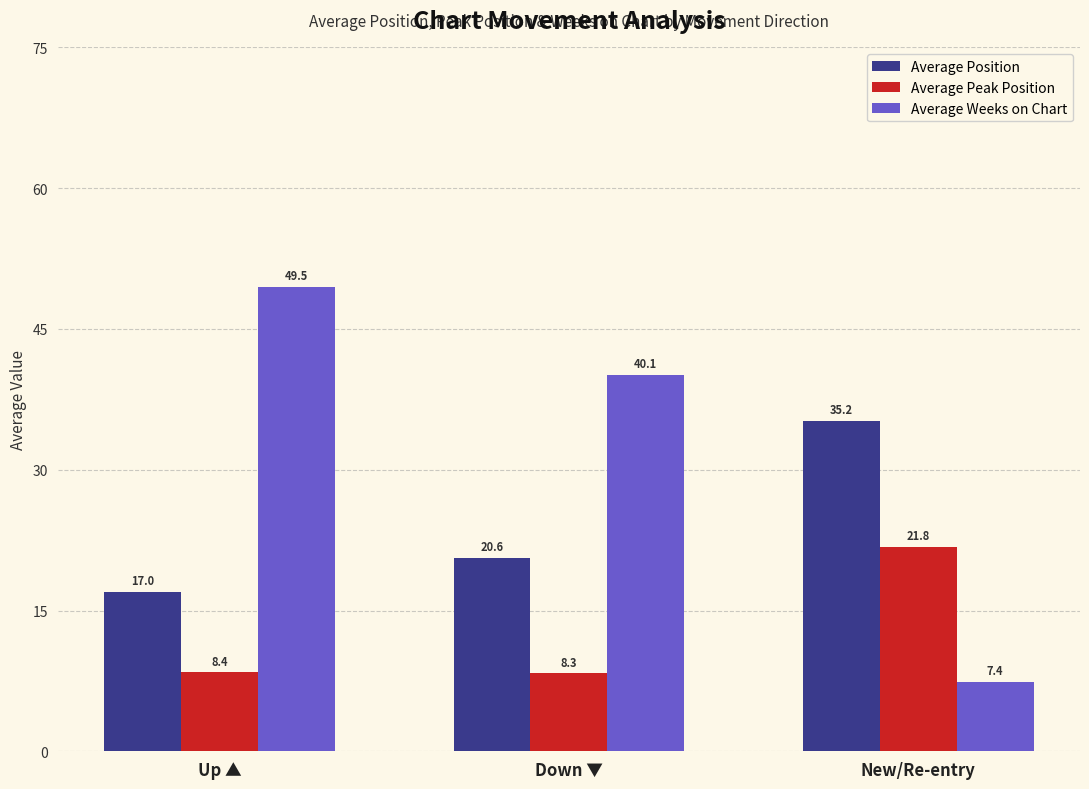

What are all the series names shown in the legend?

Average Position, Average Peak Position, Average Weeks on Chart